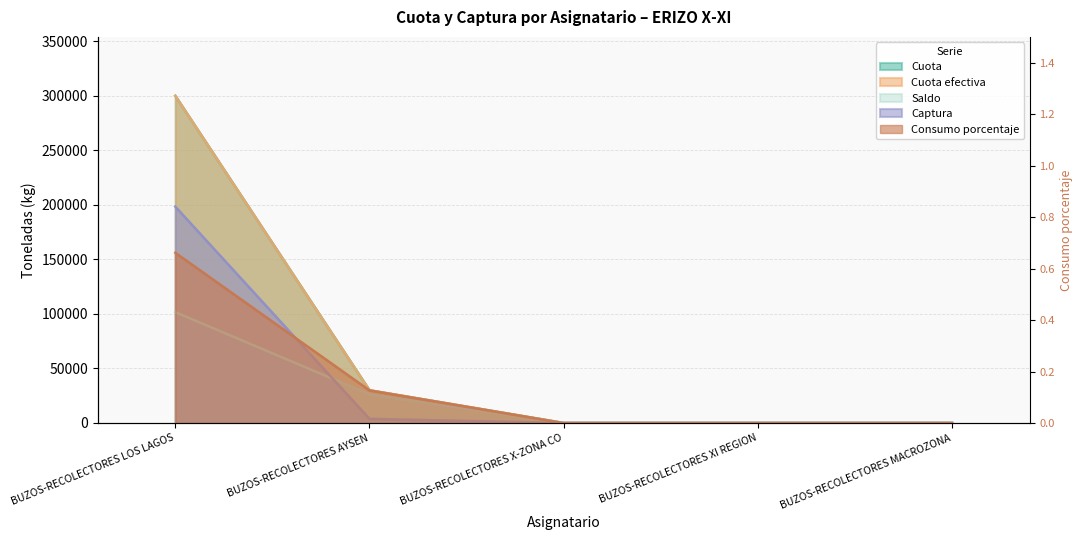

What is the maximum value for consumo_porcentaje?

0.7